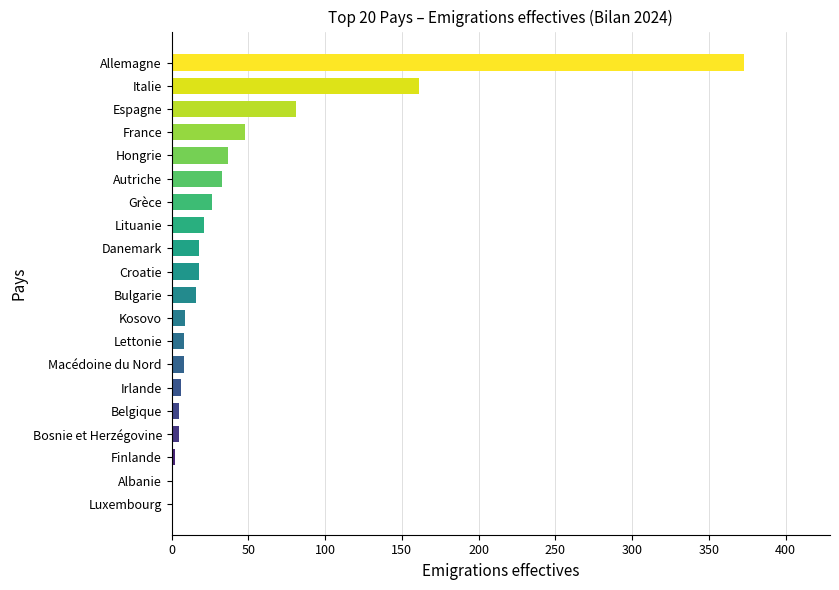

How many distinct data groups are displayed?

1